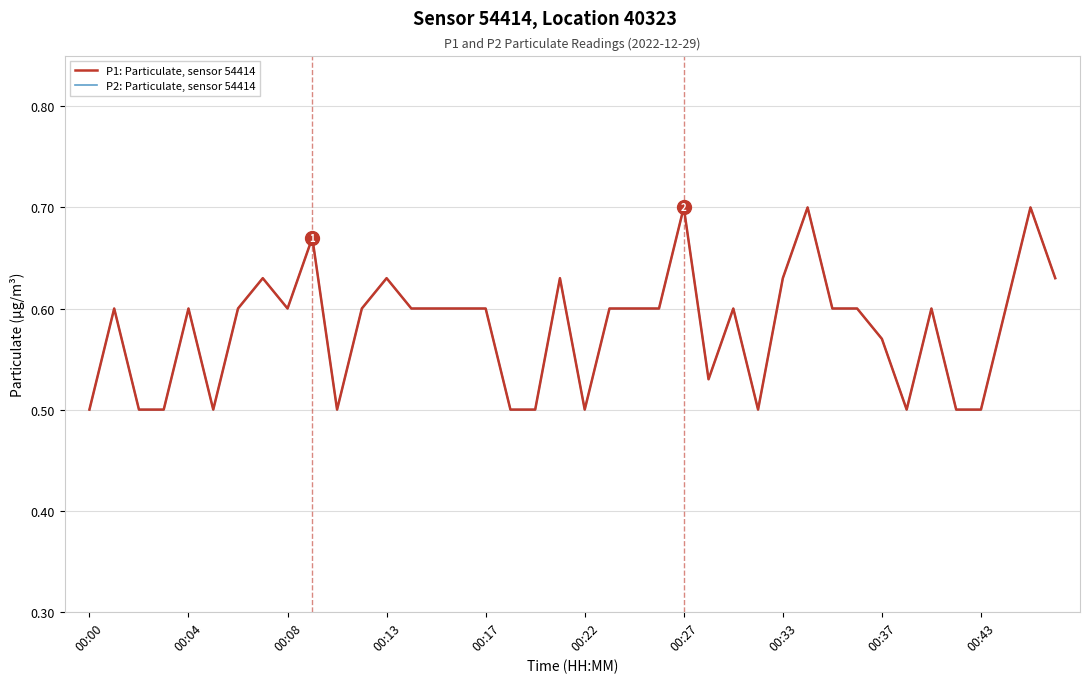

Rank the series by their maximum value, from highest to lowest.

P1: Particulate, sensor 54414, P2: Particulate, sensor 54414